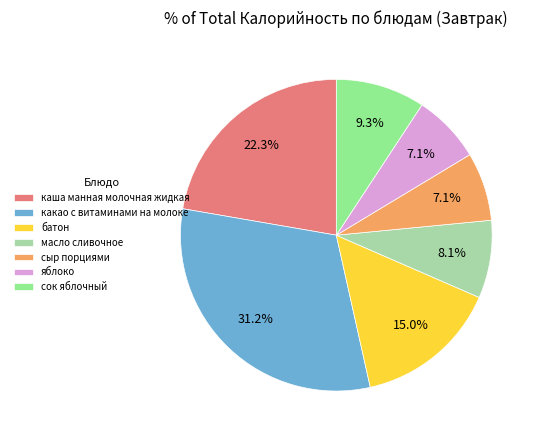

What percentage is NOT represented by каша манная молочная жидкая?

77.7%